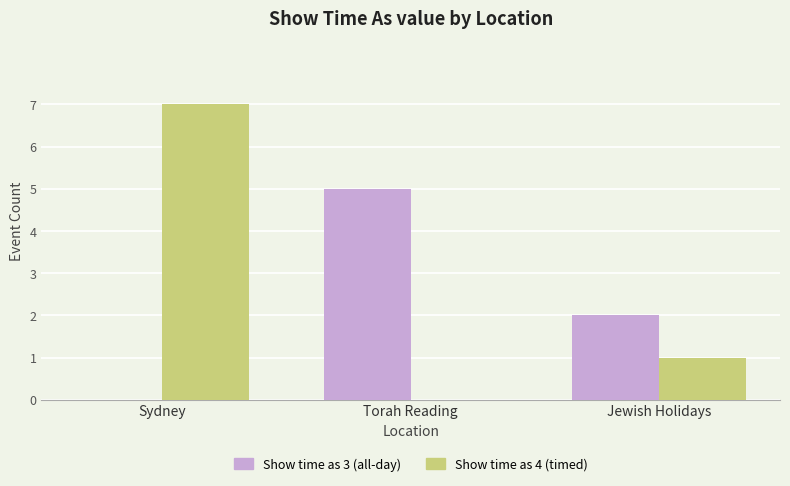

Where is Show time as 4 (timed) nearest to the value 3?

Jewish Holidays